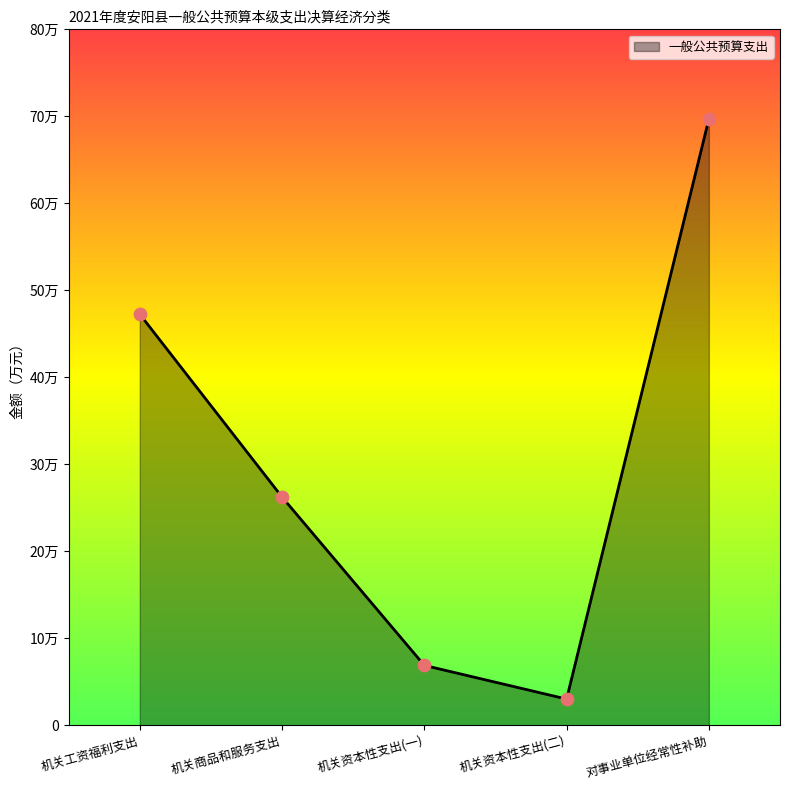

Between 对事业单位经常性补助 and 机关资本性支出(二), which is larger?

对事业单位经常性补助